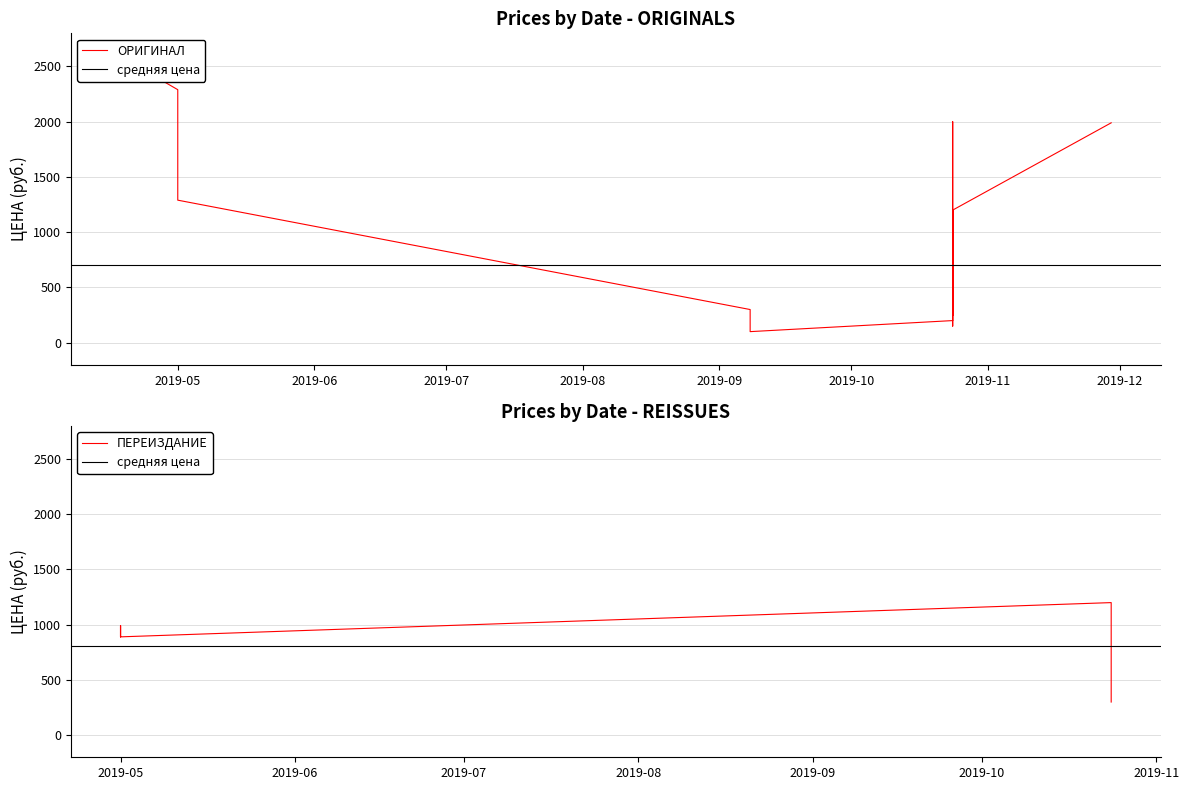

Is it true that the value at 2019-10 is 590?

False